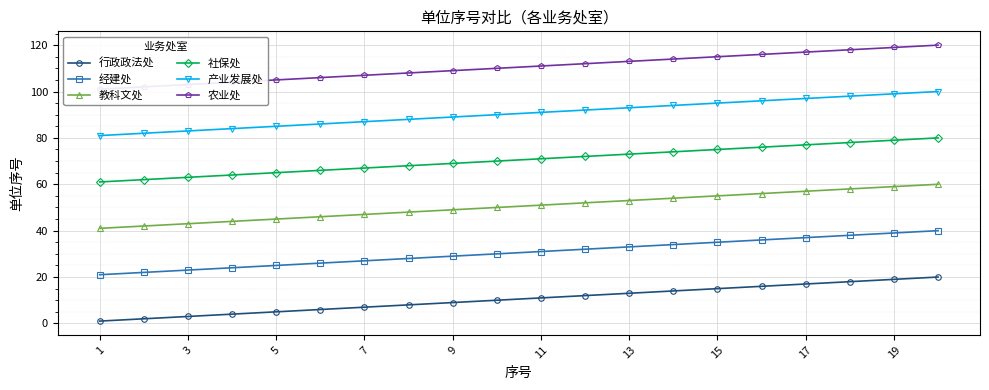

True or false: 农业处 and 经建处 intersect in this chart.

False